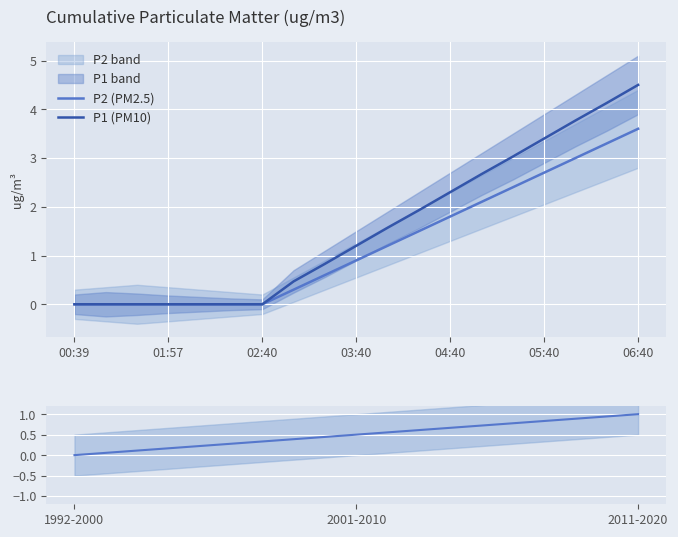

What is the smallest value displayed?

-0.4